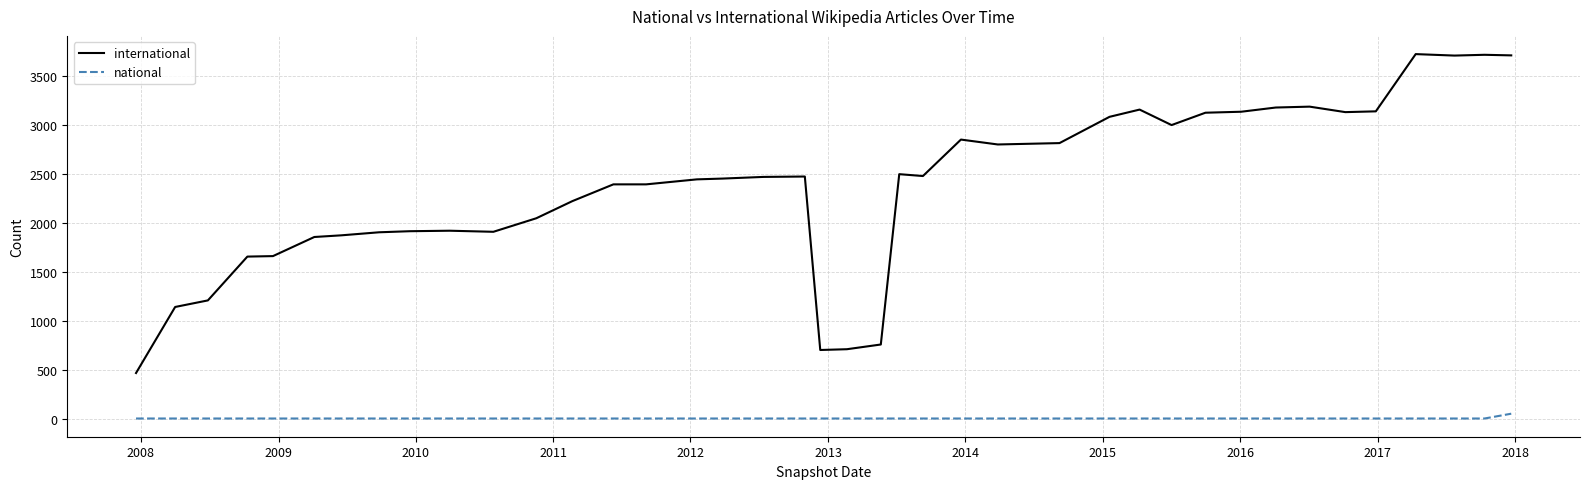

Rank the series by their maximum value, from highest to lowest.

international, national